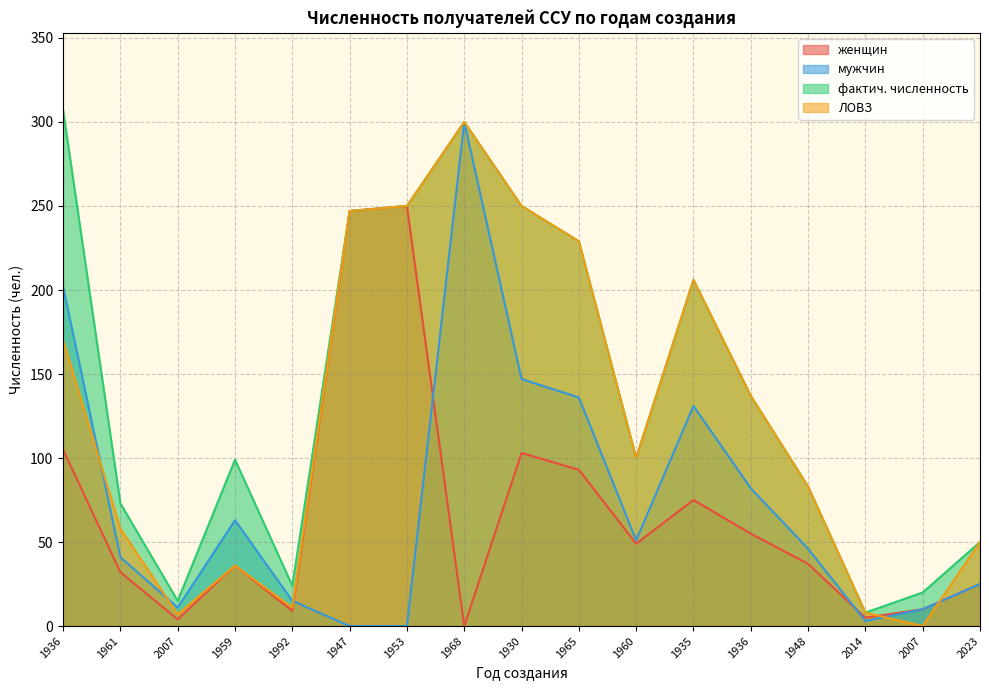

Reading left to right, transcribe all the data shown in this chart.

женщин: 1936=105	1961=32	2007=4	1959=36	1992=9	1947=247	1953=250	1968=0	1930=103	1965=93	1960=49	1935=75	1936=55	1948=37	2014=5	2007=10	2023=25
мужчин: 1936=202	1961=41	2007=11	1959=63	1992=15	1947=0	1953=0	1968=300	1930=147	1965=136	1960=51	1935=131	1936=82	1948=46	2014=3	2007=10	2023=25
фактич. численность: 1936=307	1961=73	2007=15	1959=99	1992=24	1947=247	1953=250	1968=300	1930=250	1965=229	1960=100	1935=206	1936=137	1948=83	2014=8	2007=20	2023=50
ЛОВЗ: 1936=170	1961=58	2007=7	1959=36	1992=11	1947=247	1953=250	1968=300	1930=250	1965=229	1960=100	1935=206	1936=137	1948=83	2014=8	2007=0	2023=50